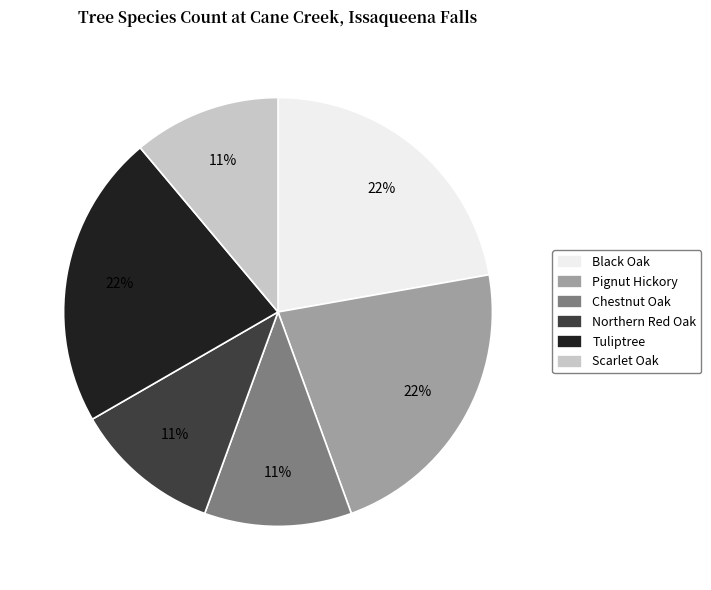

To the nearest percent, what portion does Pignut Hickory represent?

22%